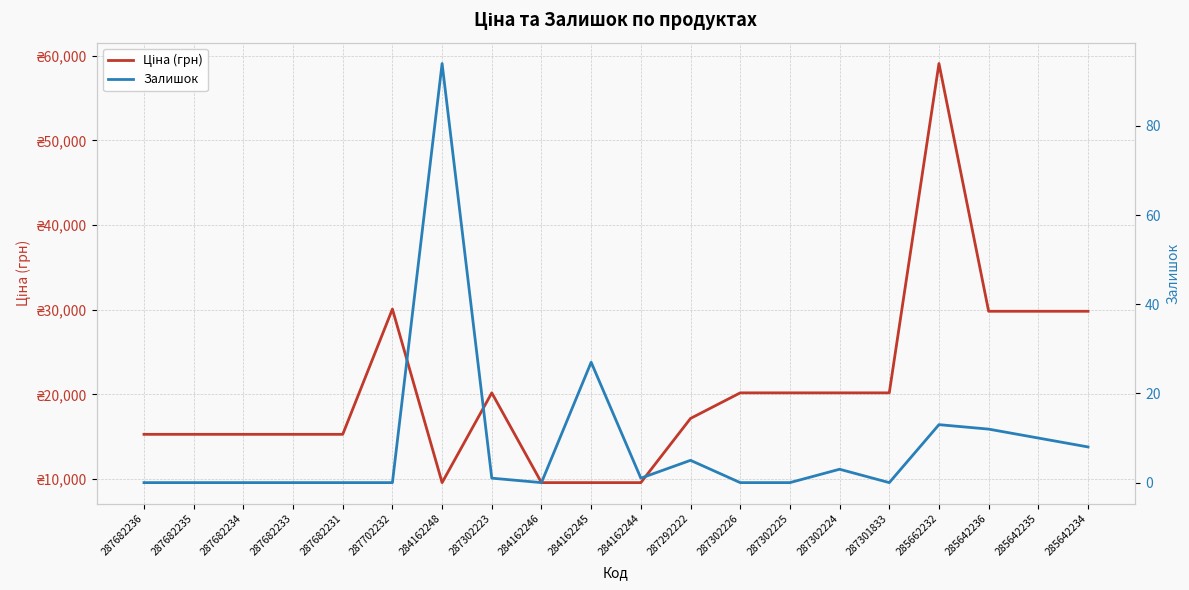

The value of Ціна (грн) at 284162246 is 9585.4. True or false?

True